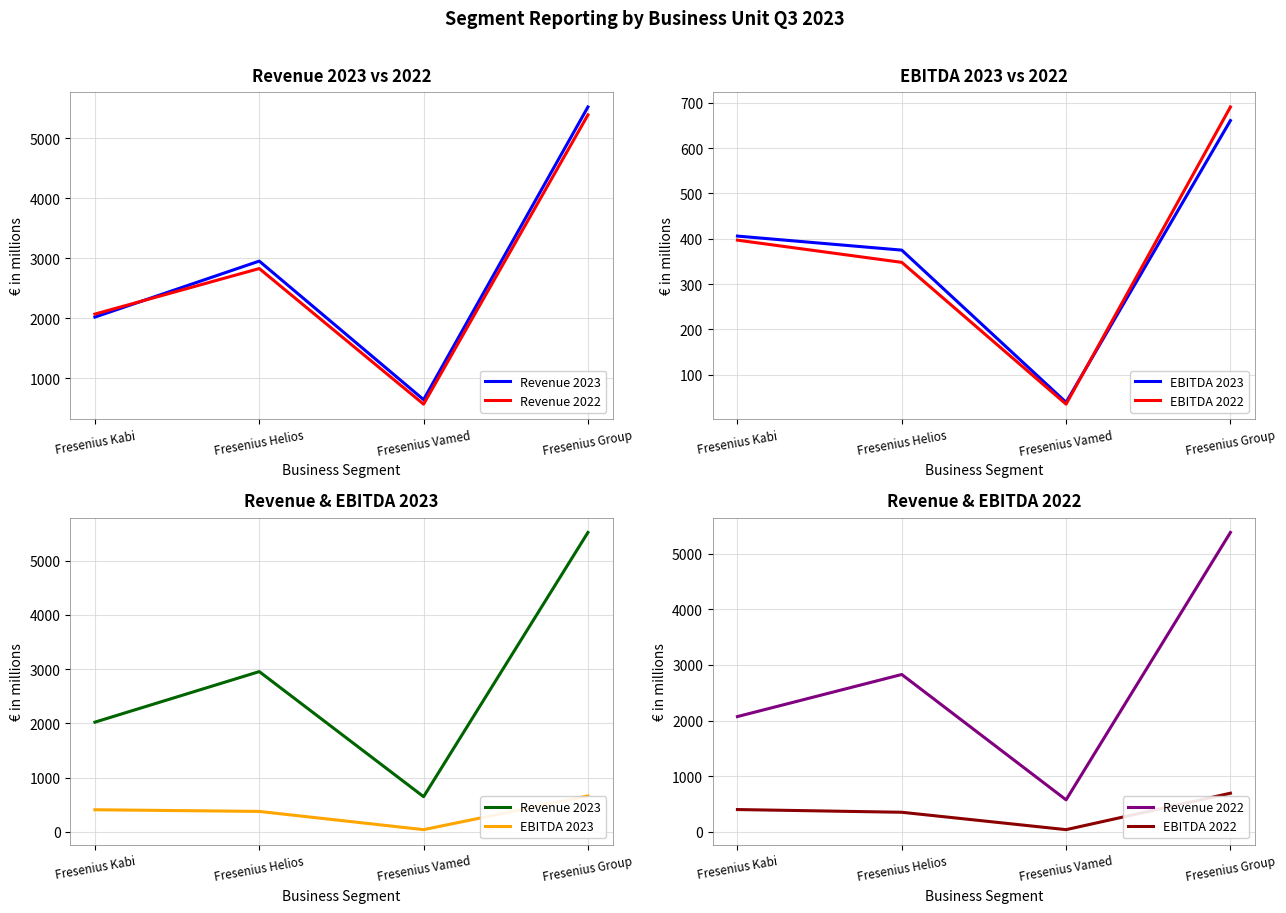

What is the total value across all series at Fresenius Group?

12256